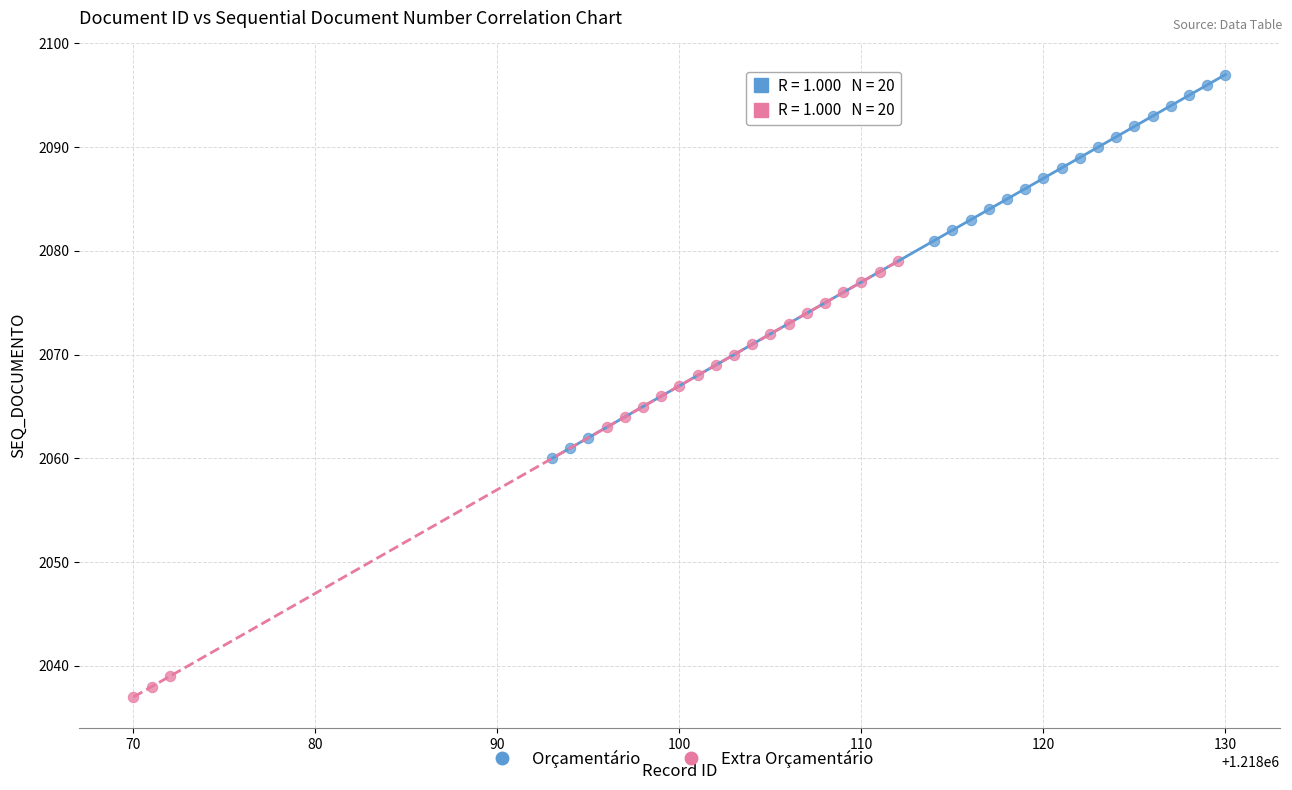

Which series has the widest spread of Y values?

Extra Orçamentário